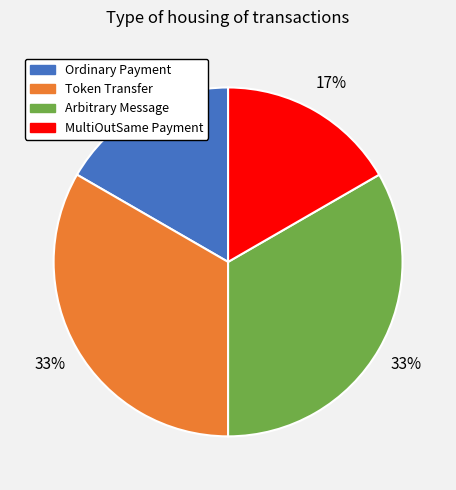

Is there any slice that represents more than half of the pie?

No